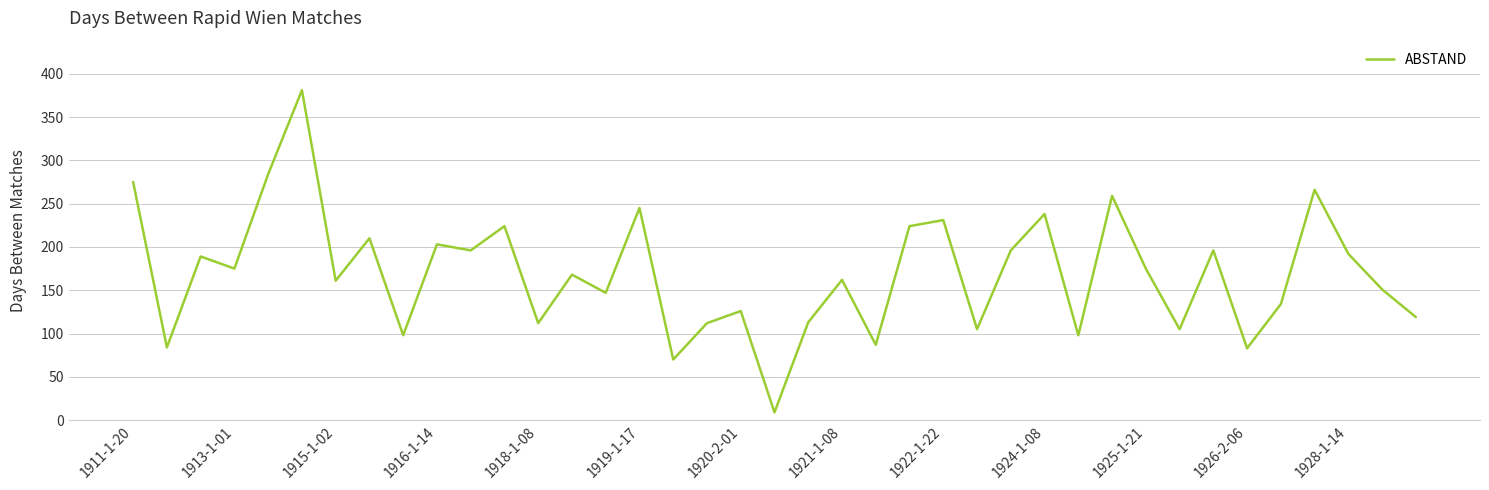

How many interior local peaks (higher than both neighbors) does the data have?

14